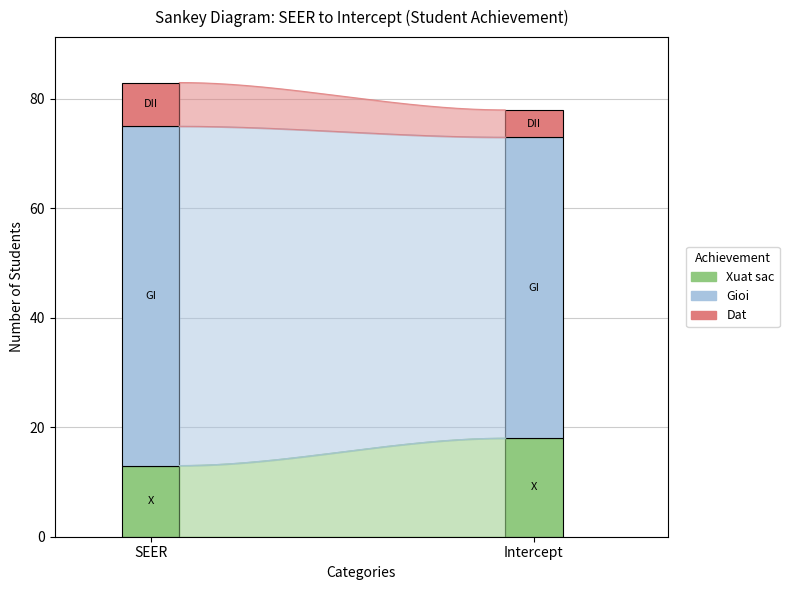

How many data points does each series have?

2